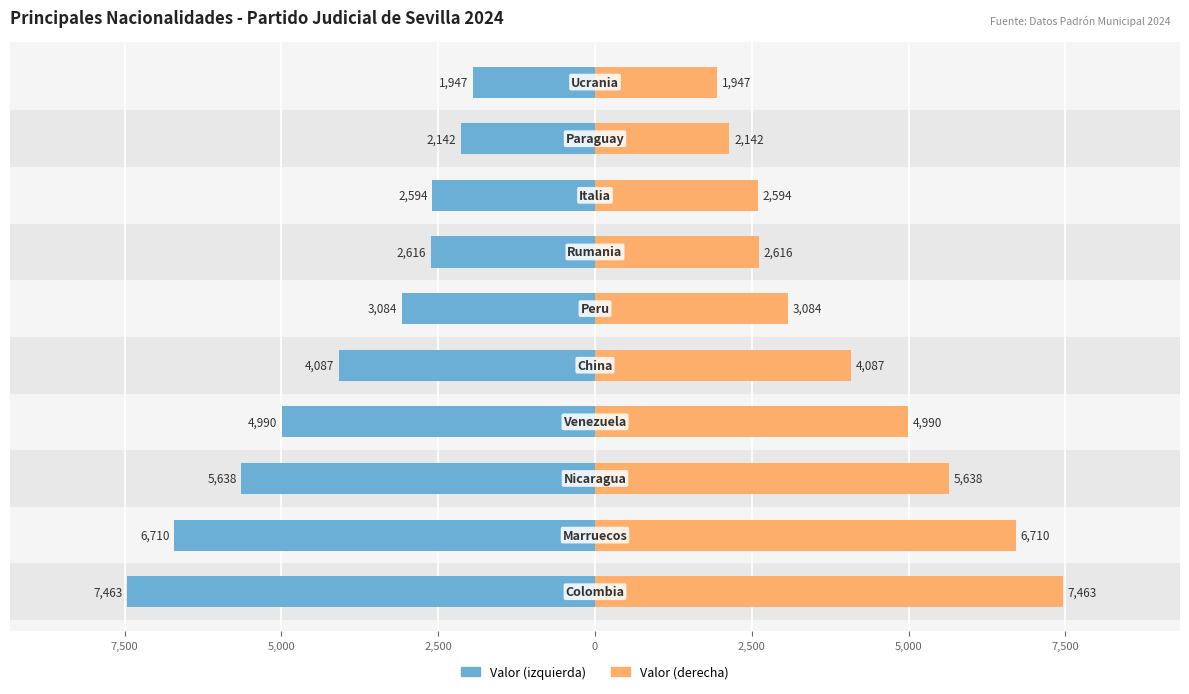

How many data points in Extranjeros are above 4087?

4